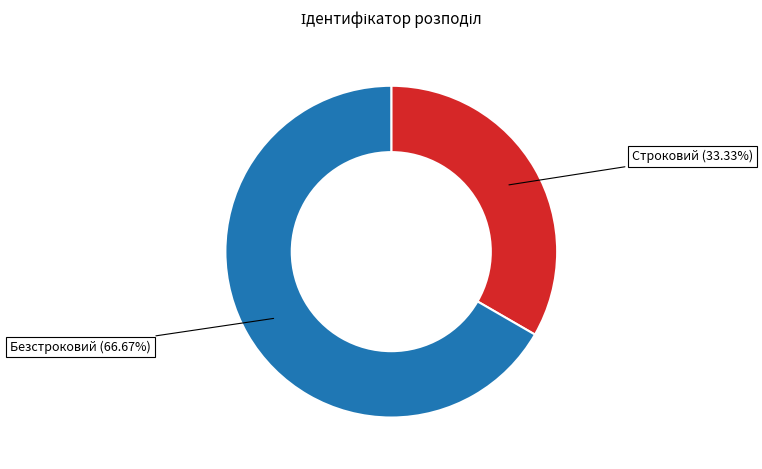

Count the number of slices in the pie.

2